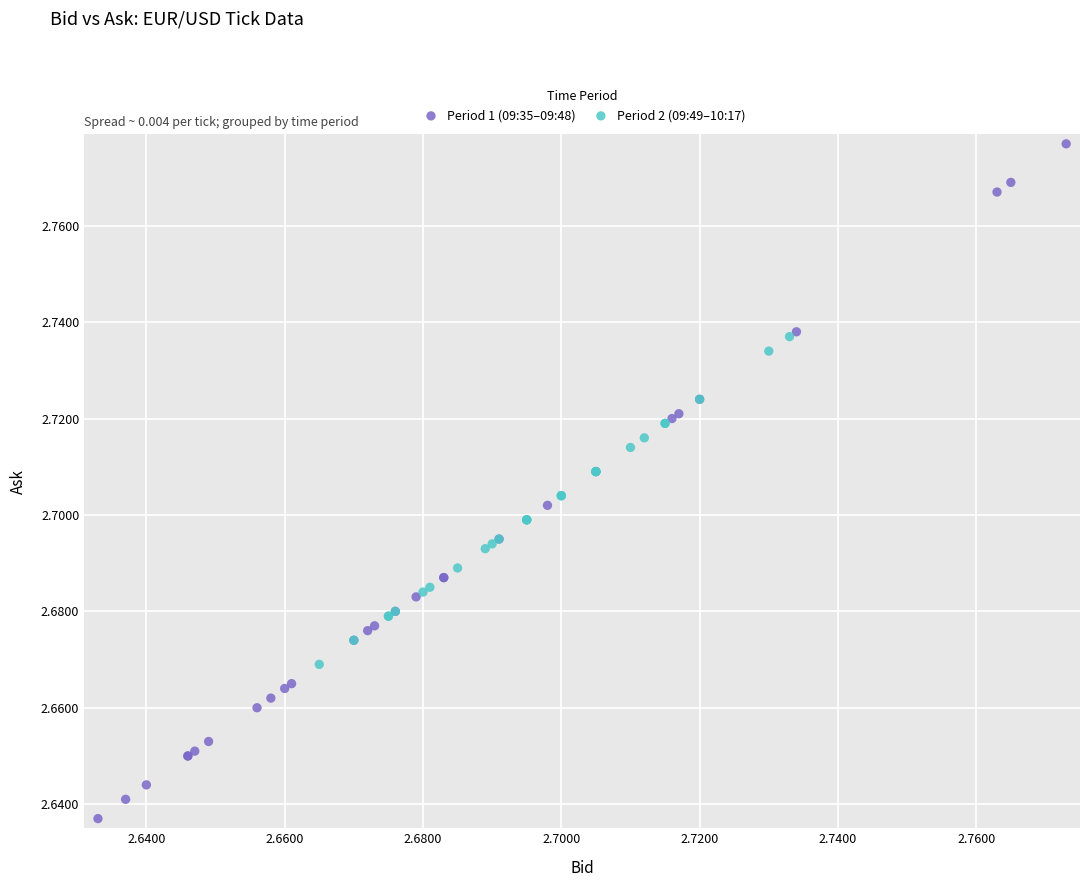

Which series contains the highest Y value?

Period 1 (09:35–09:48)